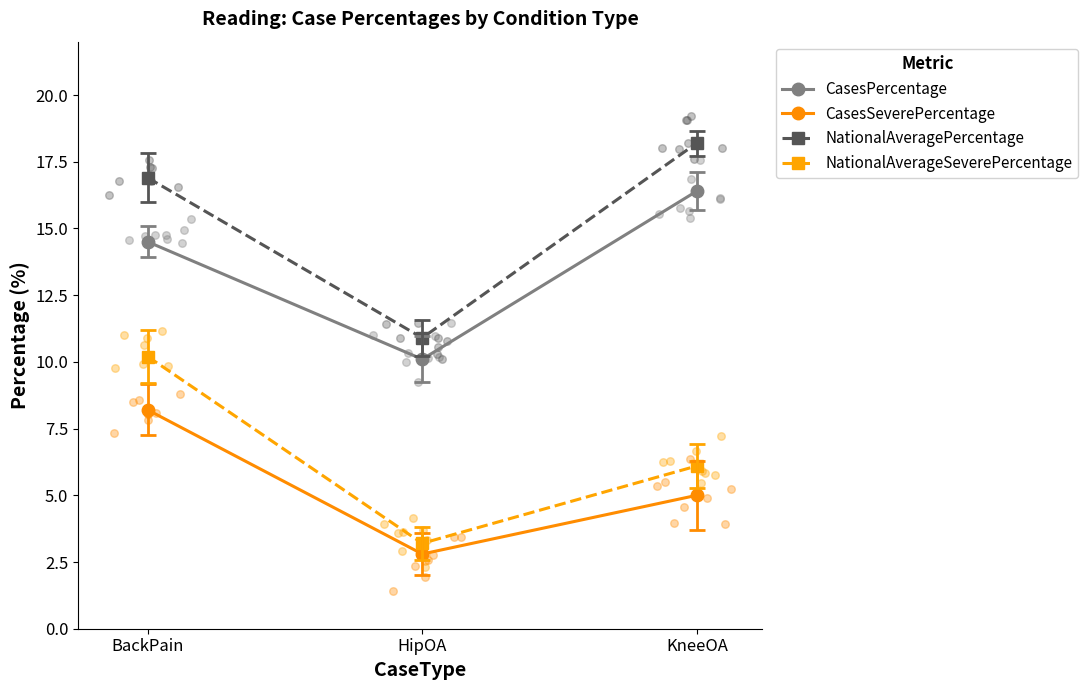

What are all the series names shown in the legend?

CasesPercentage, CasesSeverePercentage, NationalAveragePercentage, NationalAverageSeverePercentage